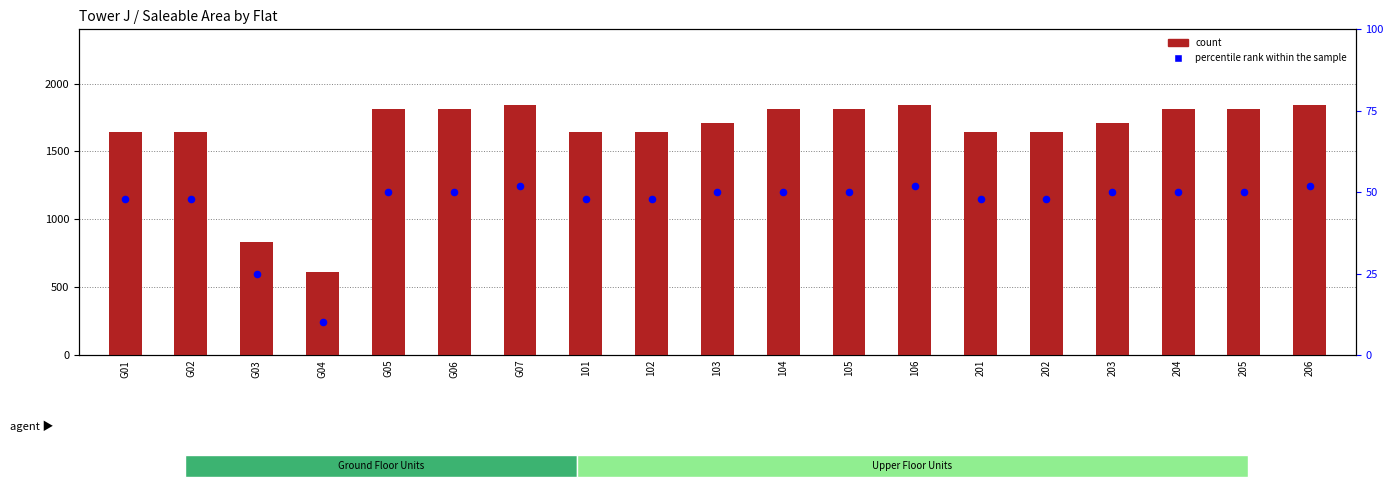

Which series contains the highest Y value?

count